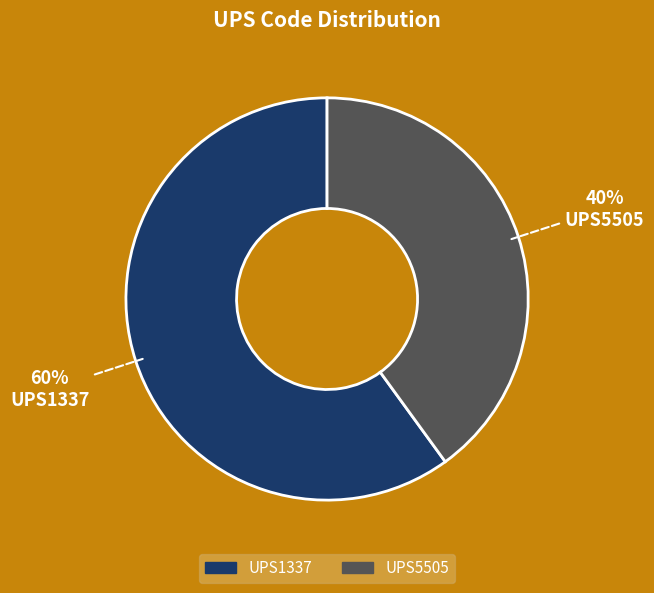

Does any single category account for the majority?

Yes